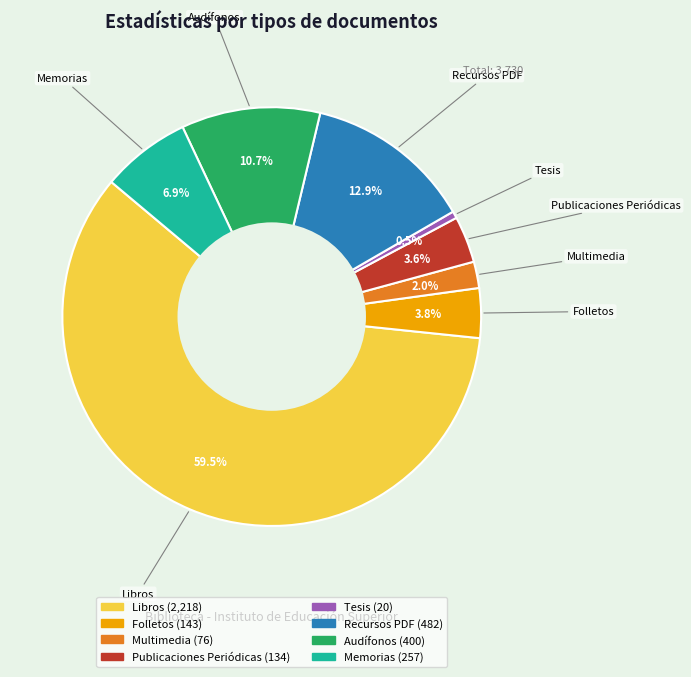

Between Publicaciones Periódicas and Audífonos, which is larger?

Audífonos